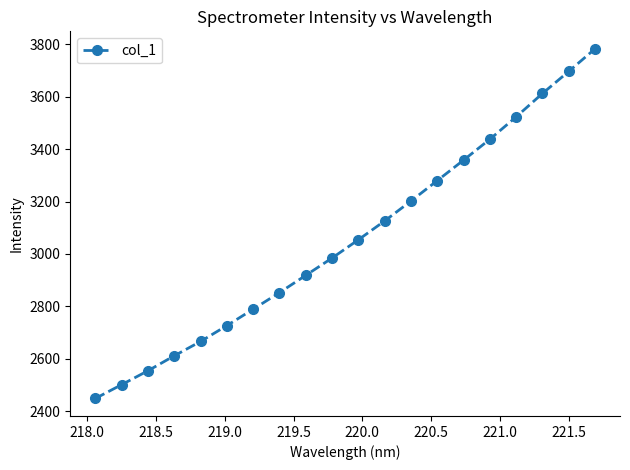

What is the value of the 1st point from the left?

2448.6